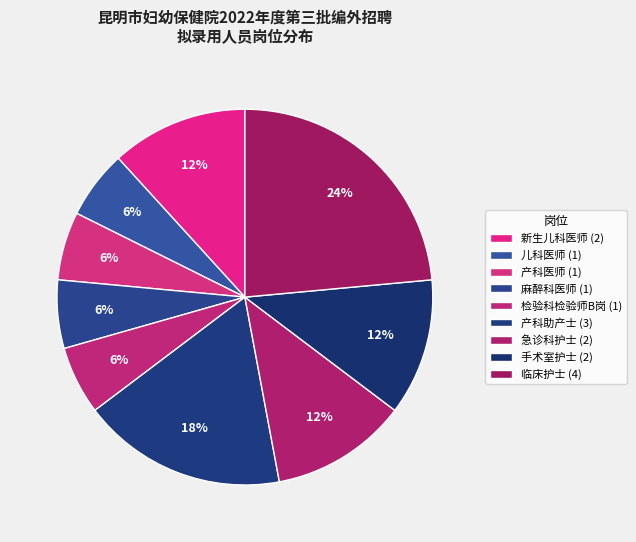

Rank the categories by value from highest to lowest.

临床护士, 产科助产士, 新生儿科医师, 急诊科护士, 手术室护士, 儿科医师, 产科医师, 麻醉科医师, 检验科检验师B岗